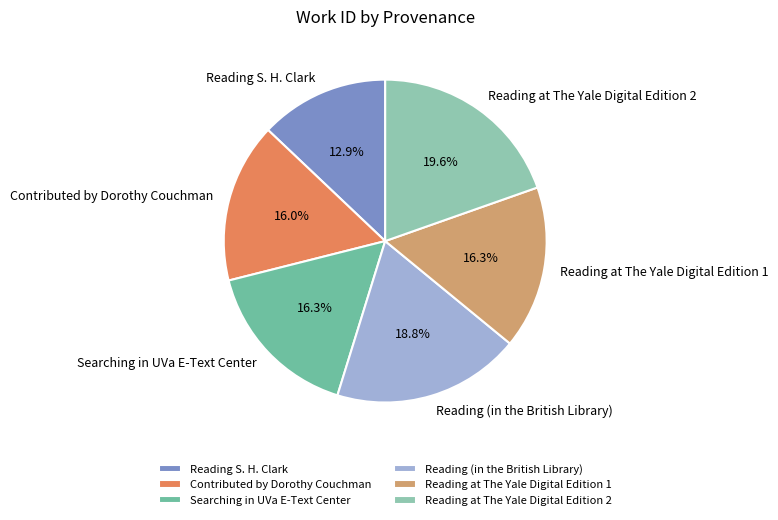

Is there a majority slice in this chart?

No